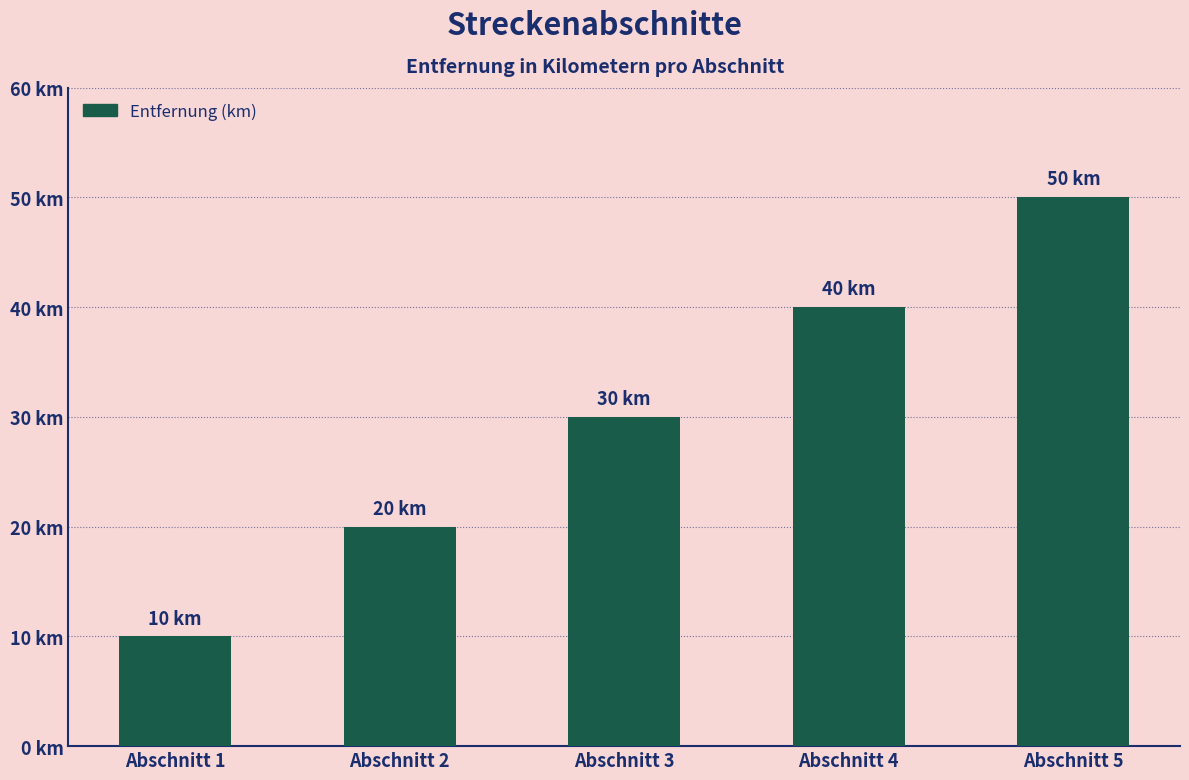

Does the chart contain any negative values?

No